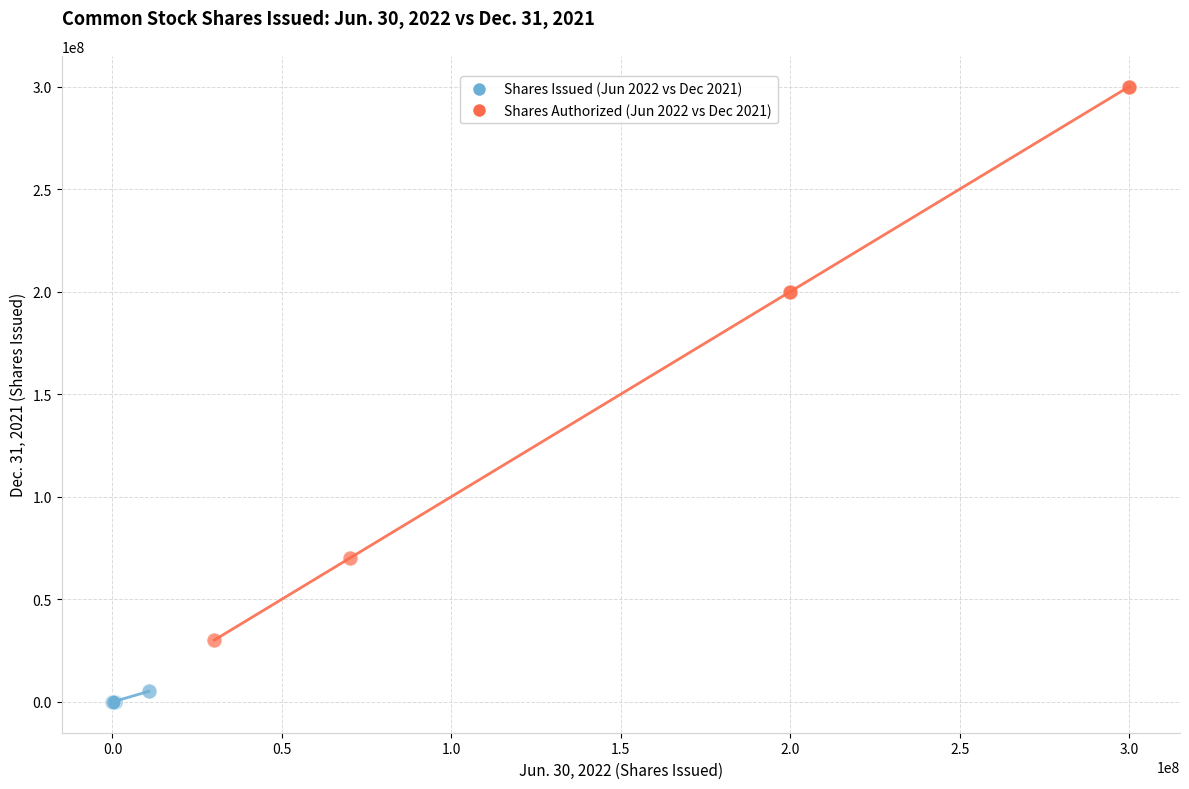

What are all the series names shown in the legend?

Shares Issued (Jun 2022 vs Dec 2021), Shares Authorized (Jun 2022 vs Dec 2021)